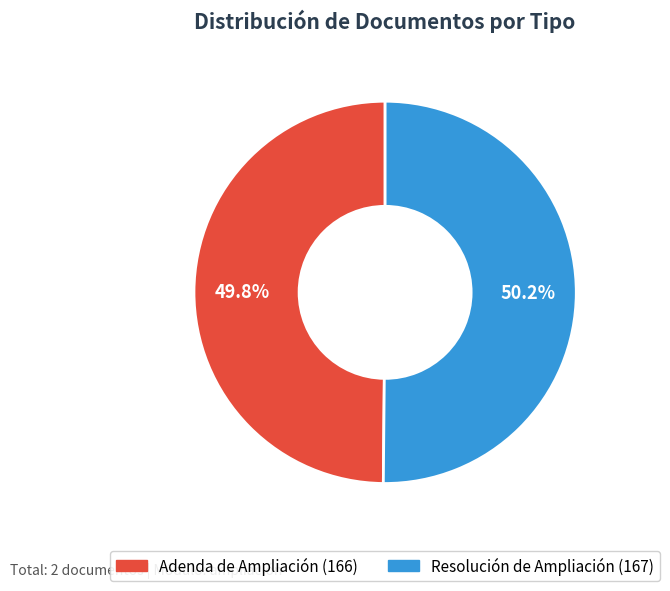

Count the number of slices in the pie.

2